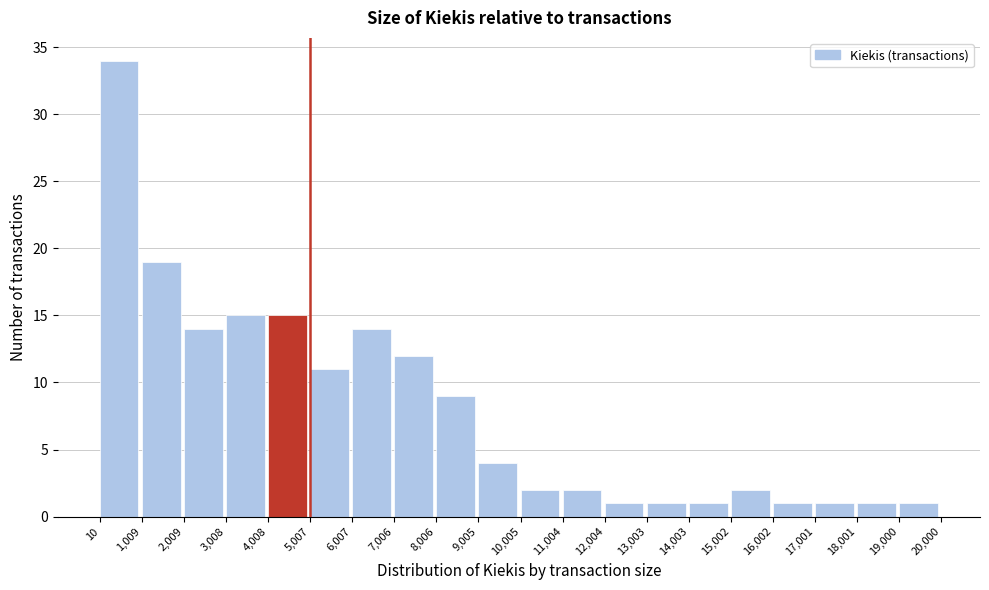

Reading left to right, transcribe this chart: for each bar, give the range it covers on the x-axis and its height. The values are not printed on the chart, so give them approximately, as read against the axis.

10 to 1,009: 34
1,009 to 2,009: 19
2,009 to 3,008: 14
3,008 to 4,008: 15
4,008 to 5,007: 15
5,007 to 6,007: 11
6,007 to 7,006: 14
7,006 to 8,006: 12
8,006 to 9,005: 9
9,005 to 10,005: 4
10,005 to 11,004: 2
11,004 to 12,004: 2
12,004 to 13,003: 1
13,003 to 14,003: 1
14,003 to 15,002: 1
15,002 to 16,002: 2
16,002 to 17,001: 1
17,001 to 18,001: 1
18,001 to 19,000: 1
19,000 to 20,000: 1